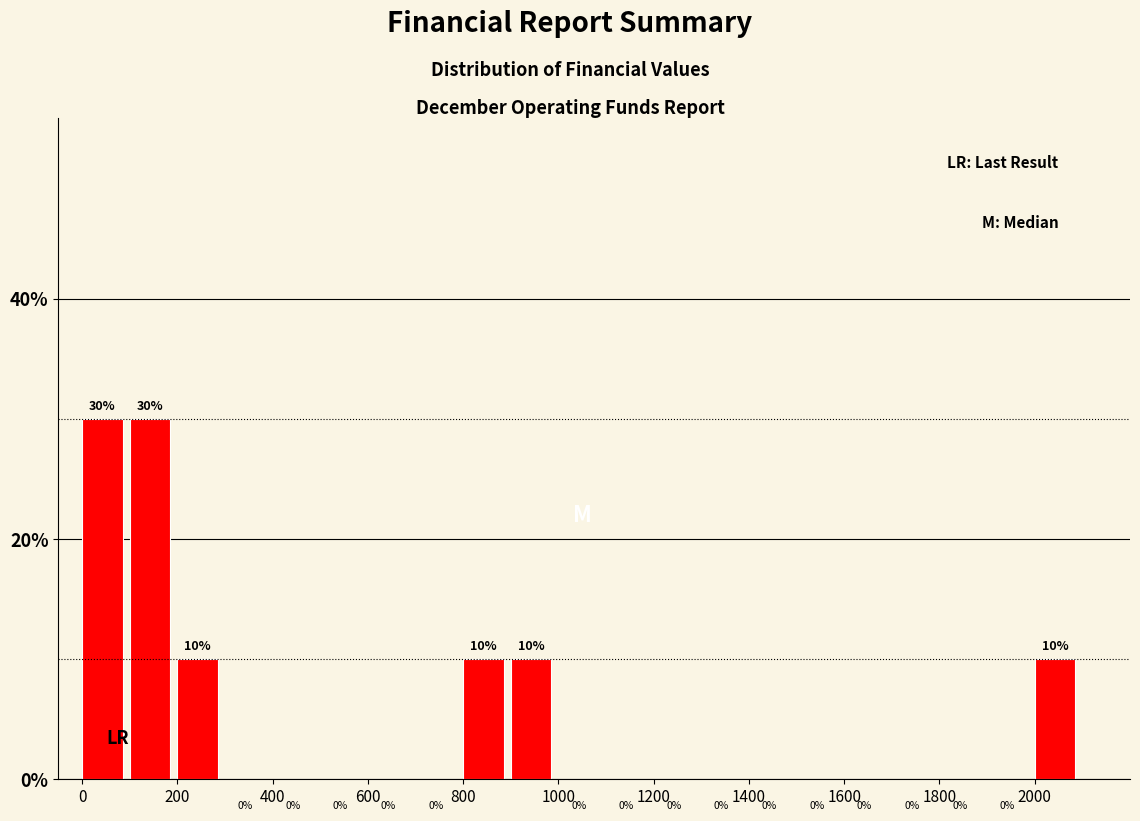

Reading left to right, list every bar in this chart as the range it spans on the x-axis followed by its height.

0 to 100: 30
100 to 200: 30
200 to 300: 10
300 to 400: 0
400 to 500: 0
500 to 600: 0
600 to 700: 0
700 to 800: 0
800 to 900: 10
900 to 1000: 10
1000 to 1100: 0
1100 to 1200: 0
1200 to 1300: 0
1300 to 1400: 0
1400 to 1500: 0
1500 to 1600: 0
1600 to 1700: 0
1700 to 1800: 0
1800 to 1900: 0
1900 to 2000: 0
2000 to 2100: 10